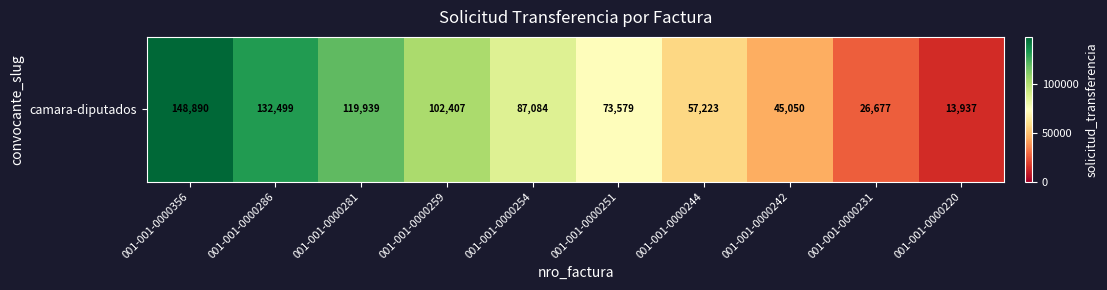

What is the maximum value shown in the chart?

148890